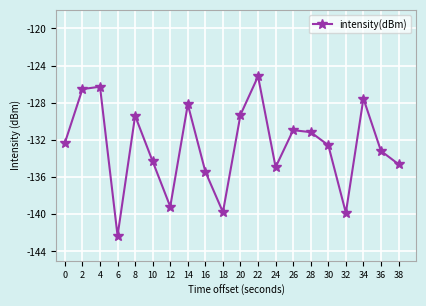

Between 6 and 8, which is larger?

8